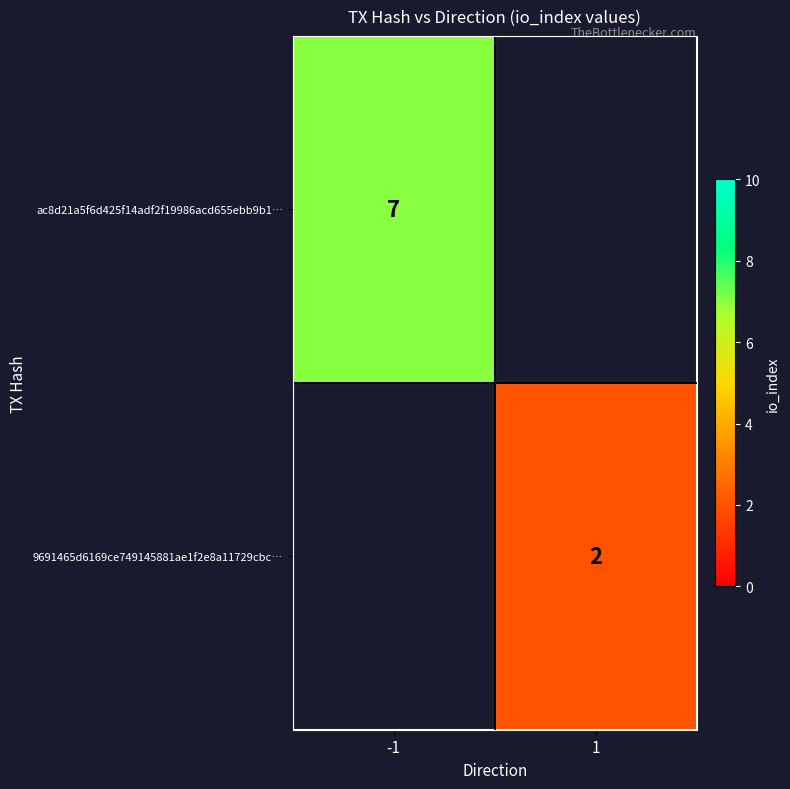

Is it true that 9691465d6169ce749145881ae1f2e8a11729cbc… equals 0.8 at 1?

False